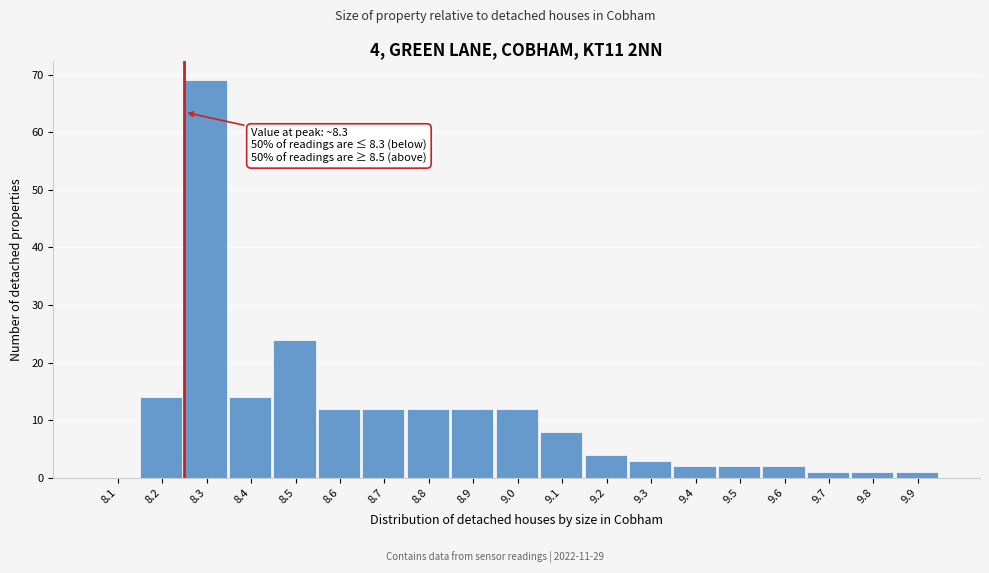

Reading left to right, what are all the values shown in this chart?

8.1=0	8.2=14	8.3=69	8.4=14	8.5=24	8.6=12	8.7=12	8.8=12	8.9=12	9.0=12	9.1=8	9.2=4	9.3=3	9.4=2	9.5=2	9.6=2	9.7=1	9.8=1	9.9=1